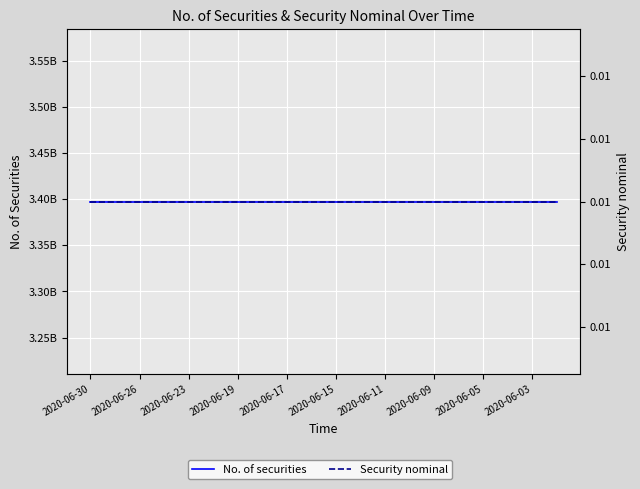

True or false: No. of securities and Security nominal cross at least once.

False